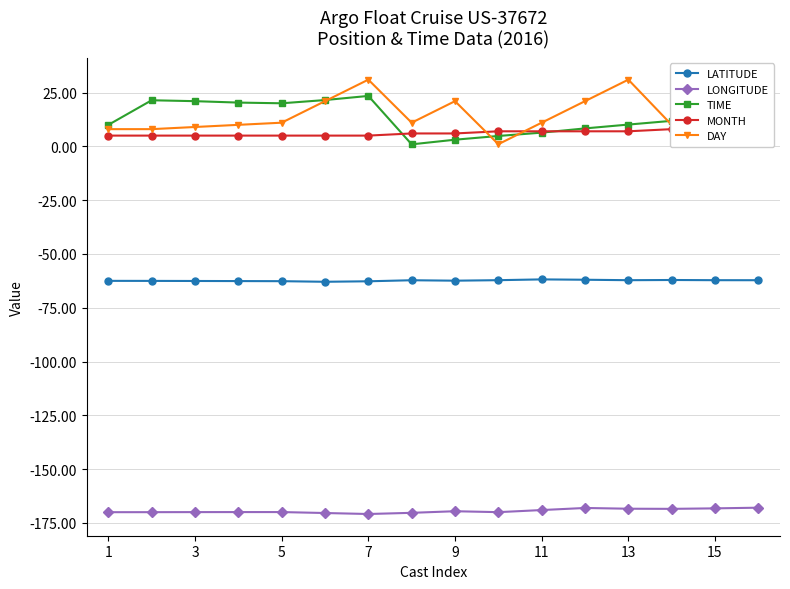

What is the highest value of the LONGITUDE series?

-167.9